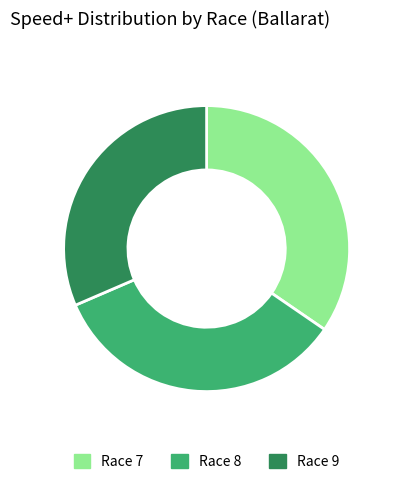

True or false: Race 9 accounts for 46% of the total.

False